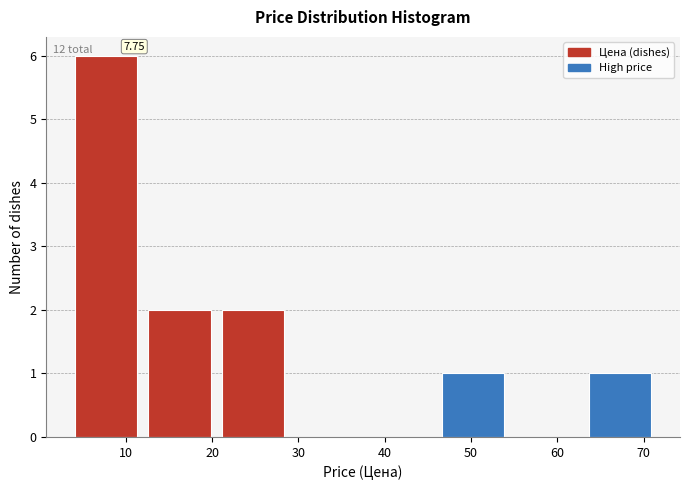

Over which range of the x-axis is the bar tallest?

3.5 to 12.0